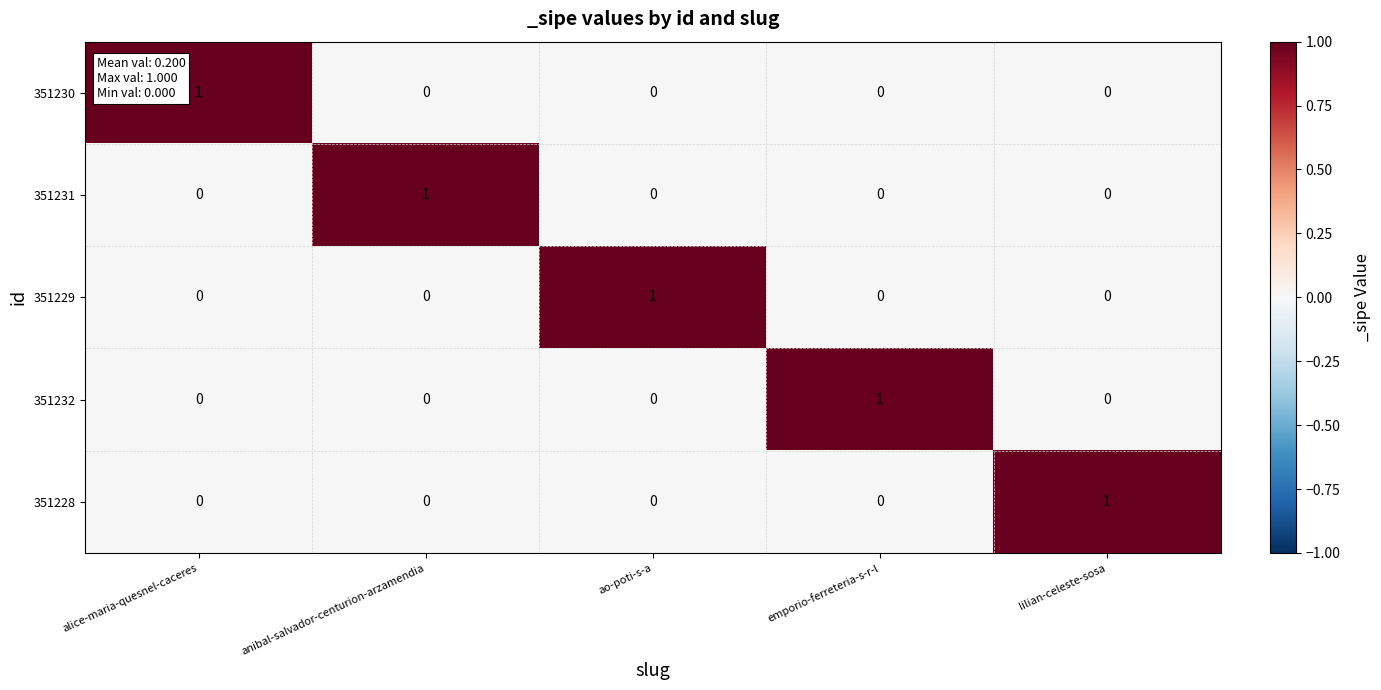

Is it true that 351228 equals 0 at lilian-celeste-sosa?

False